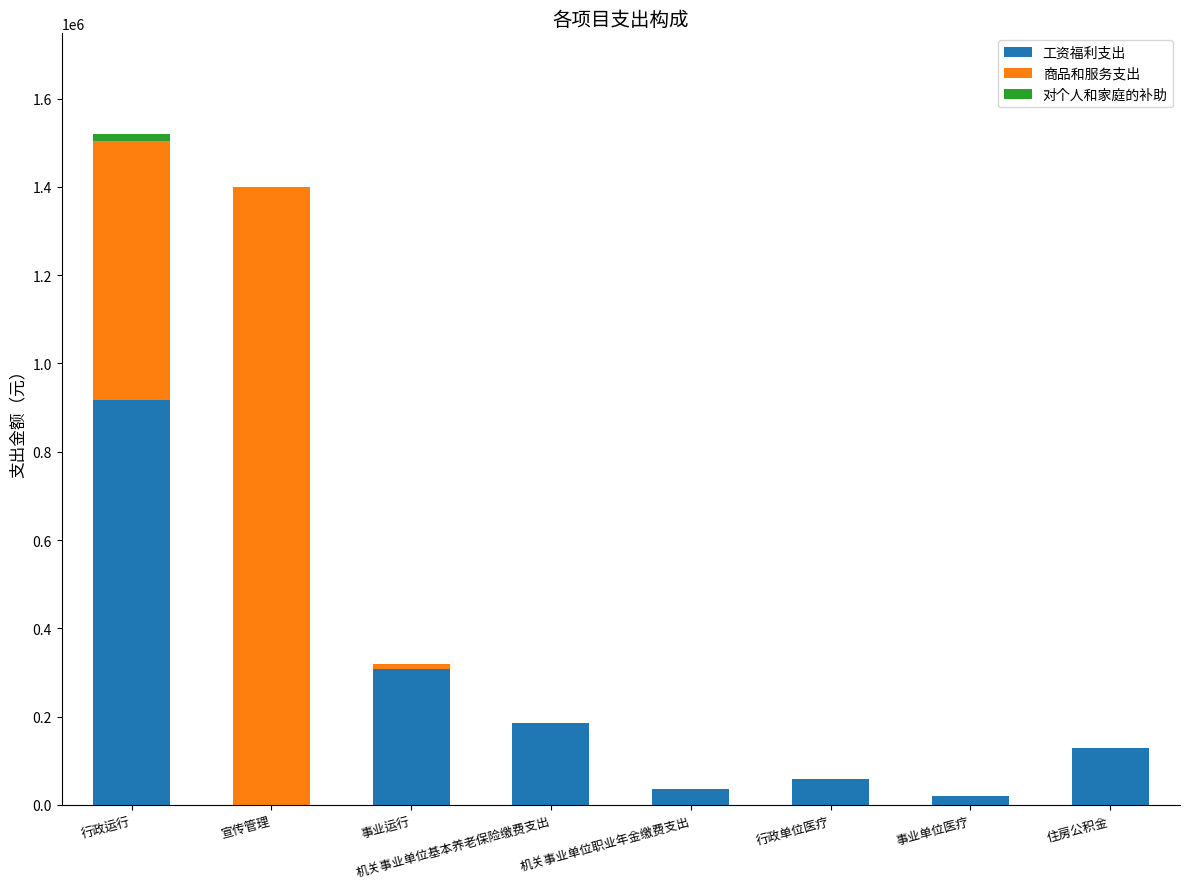

Are the bars grouped side by side (vs. stacked)?

No